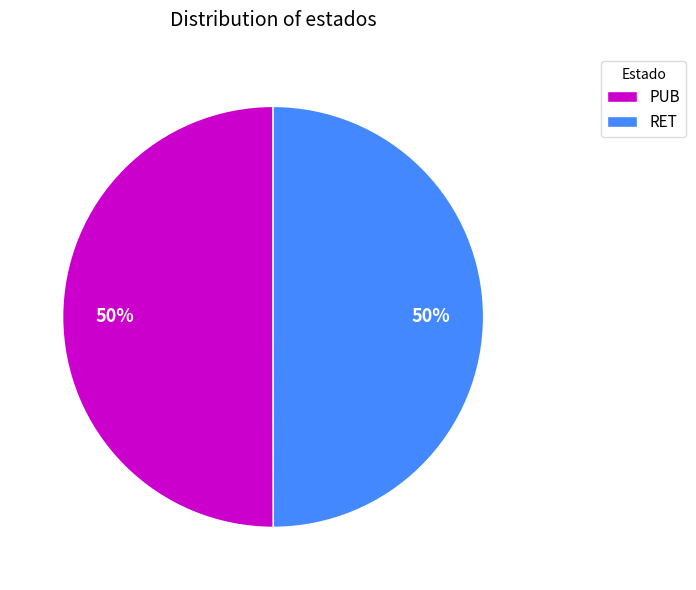

How many slices are in this pie chart?

2